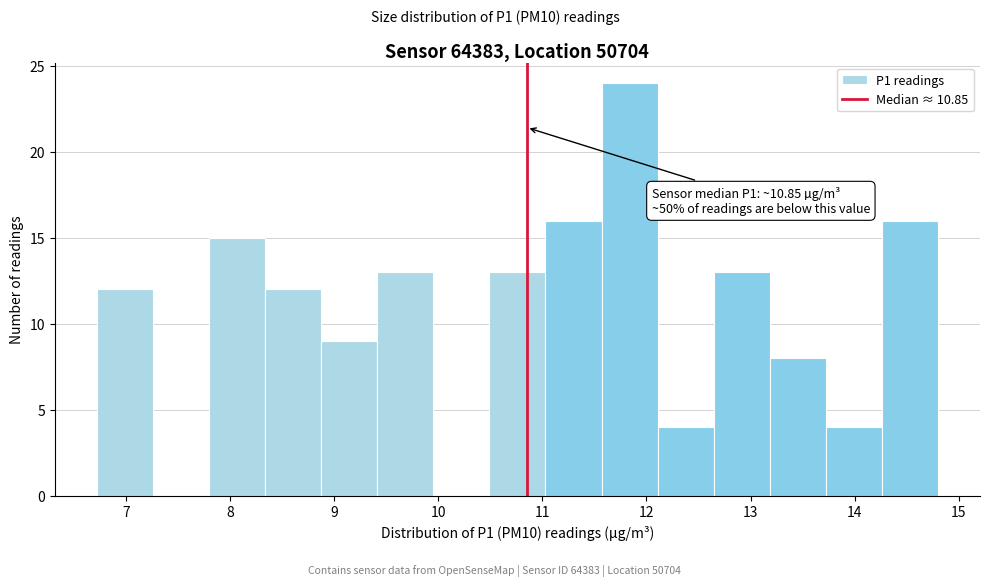

Which range on the x-axis has the tallest bar?

11.6 to 12.1